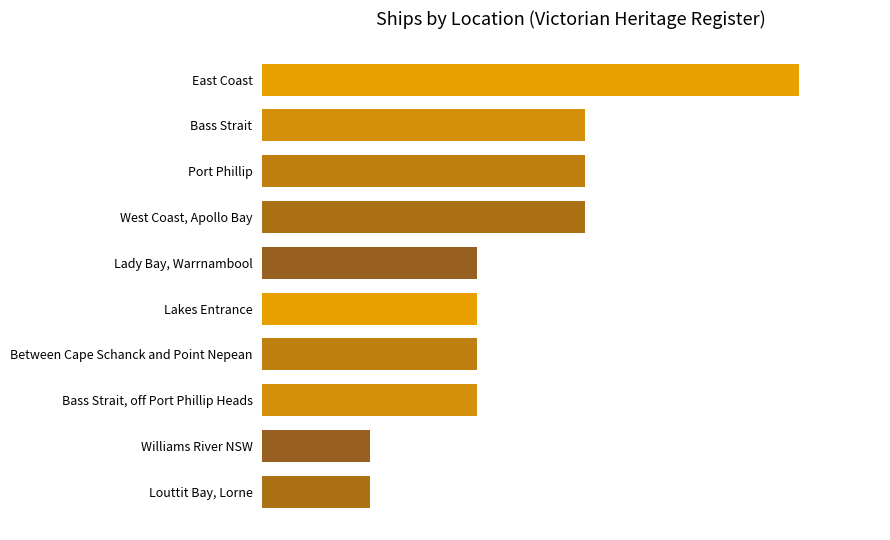

Does the chart contain any negative values?

No